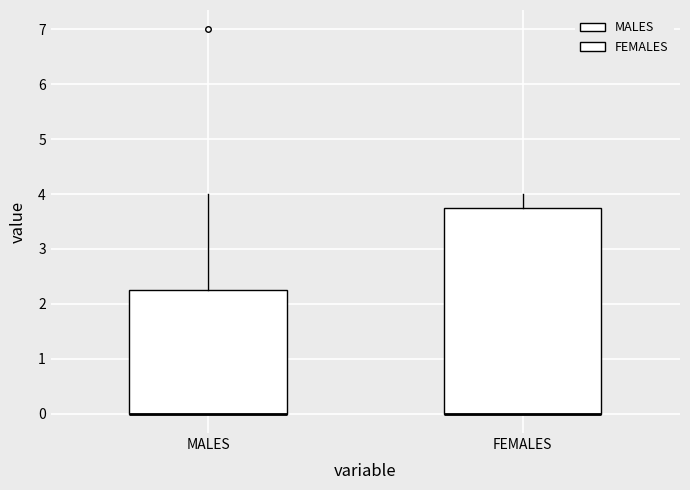

Where is the upper edge of the box for MALES on the y-axis? The values are not printed on the chart, so give them approximately, as read against the axis.

2.3